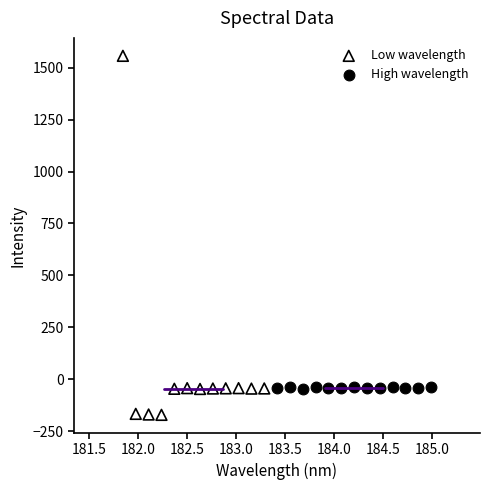

Which series has the widest spread of Y values?

Low wavelength